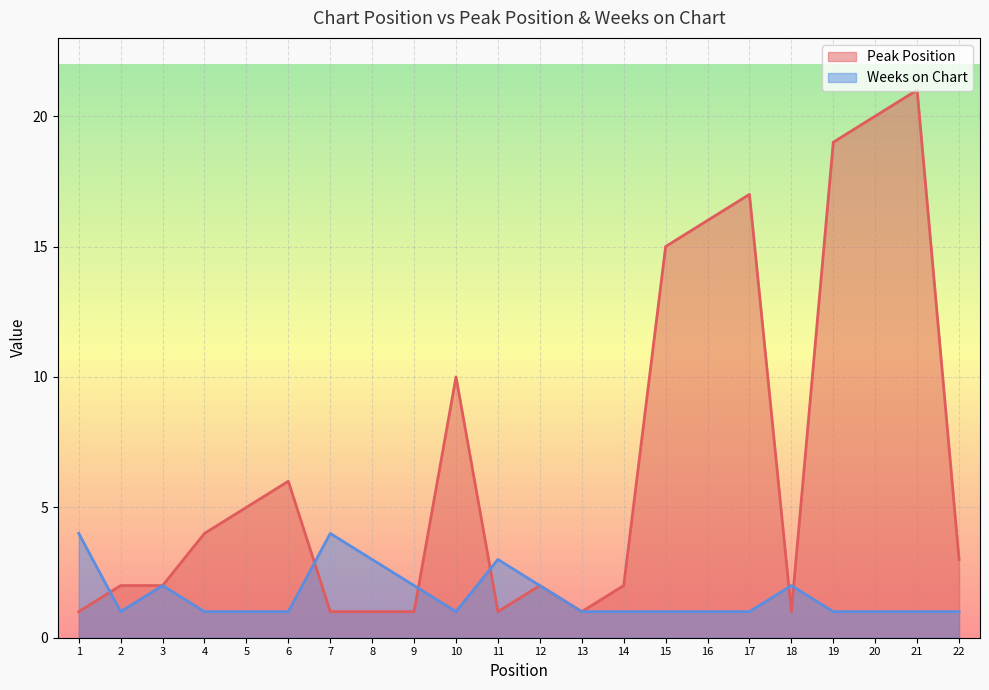

Which series has the largest range (max minus min)?

Peak Position